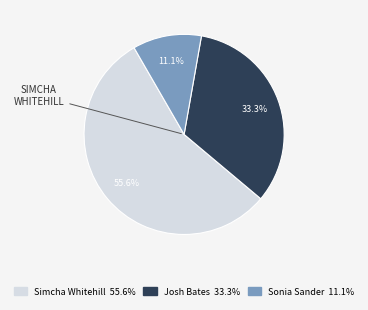

Does any single category account for the majority?

Yes